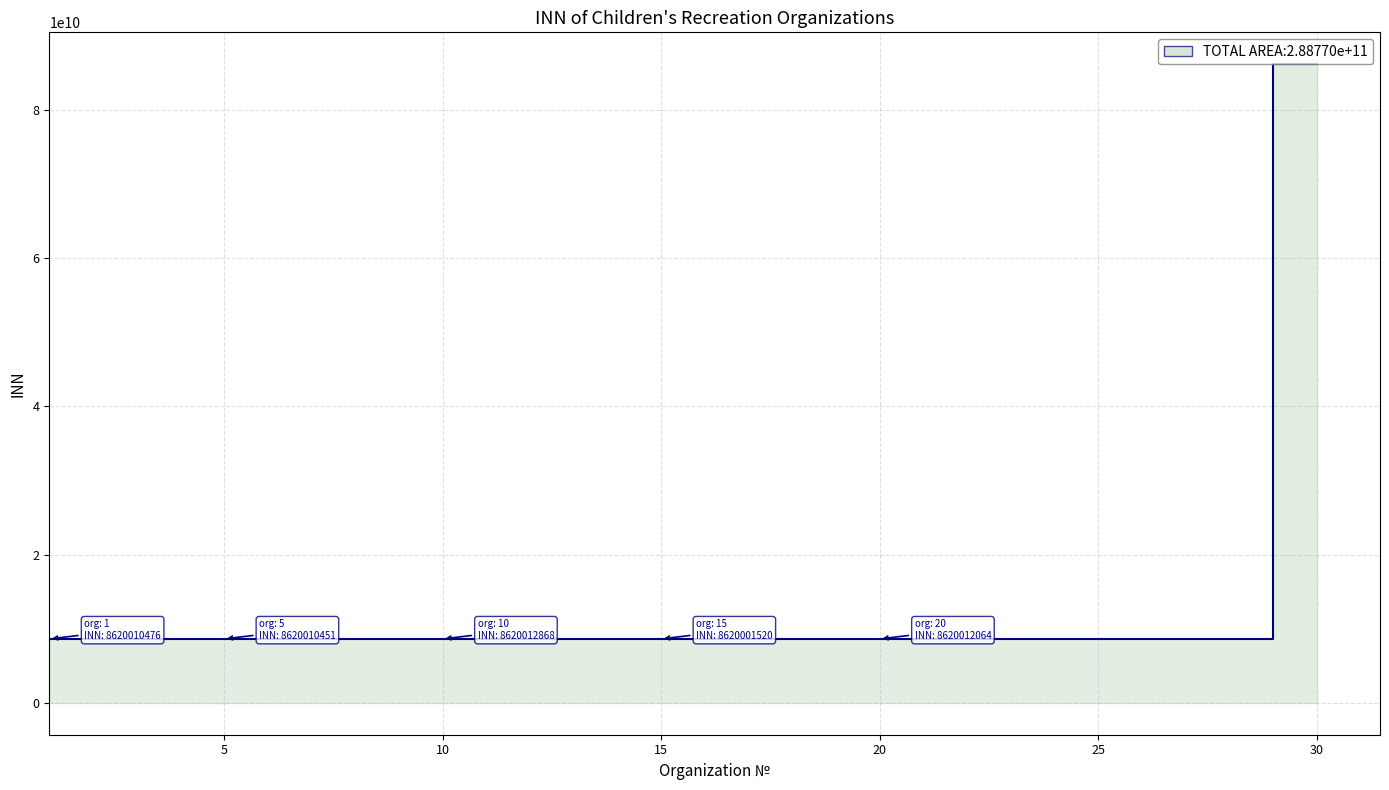

What is the difference between the values at 22 and 4?

264